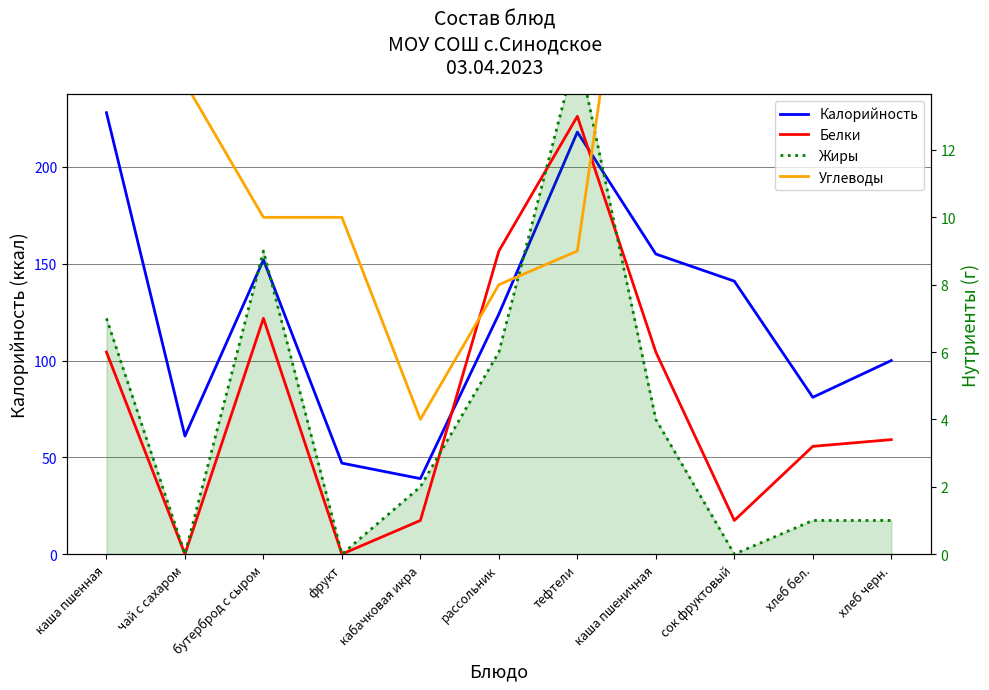

Where is Жиры nearest to the value 7?

каша пшенная